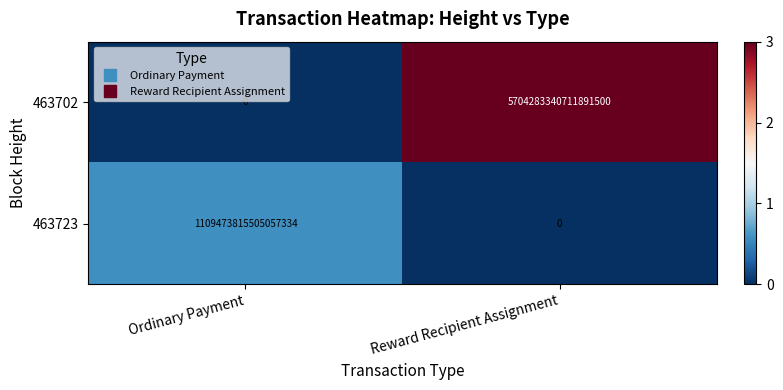

The 463723 series shows 0 at Reward Recipient Assignment. True or false?

True